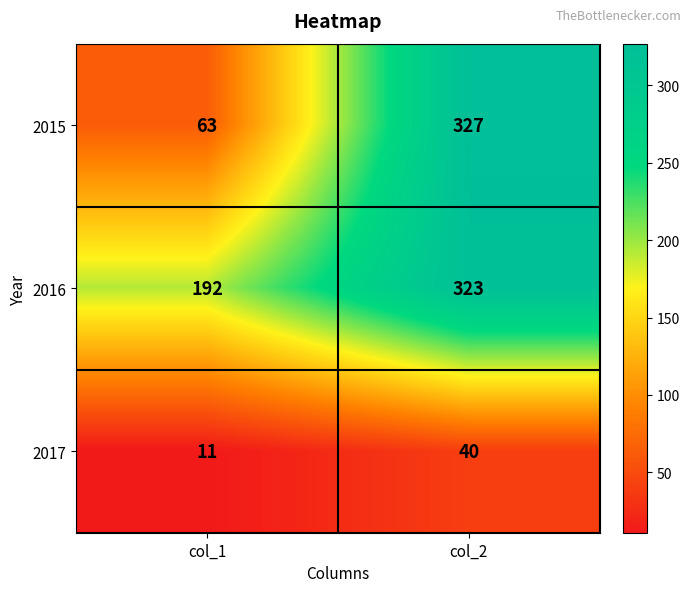

What is the difference between the maximum and minimum values in the 2016 series?

131